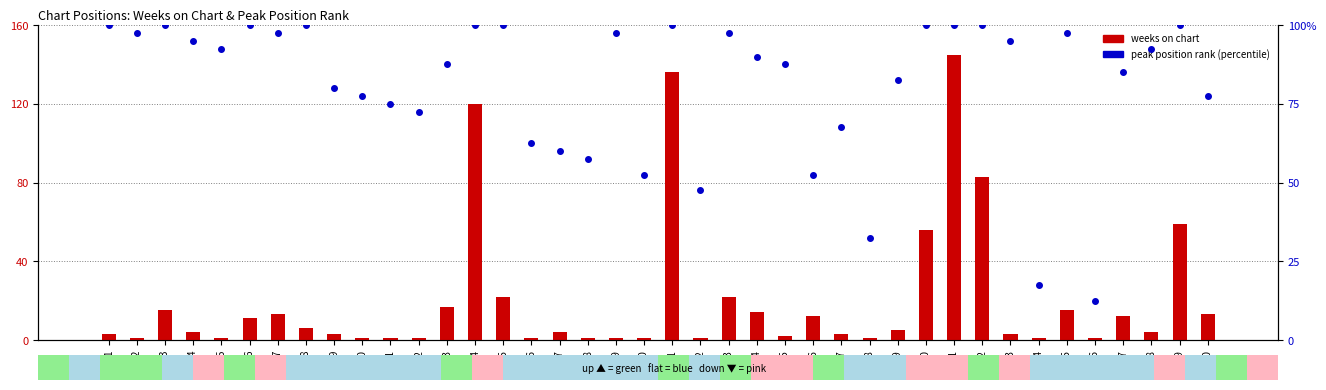

Which series has the largest range (max minus min)?

weeks on chart